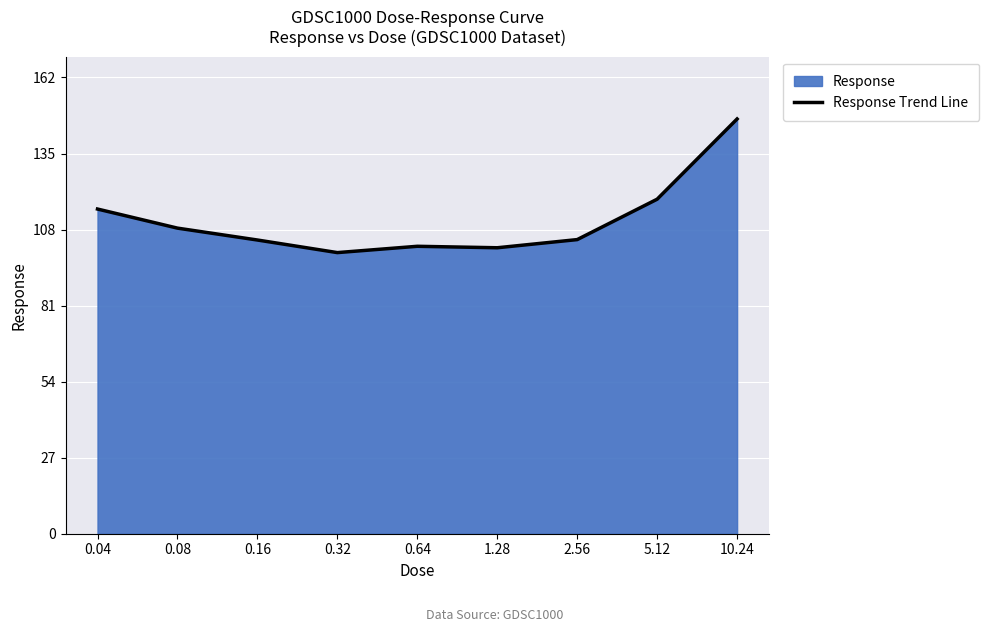

How many categories are shown in the chart?

9